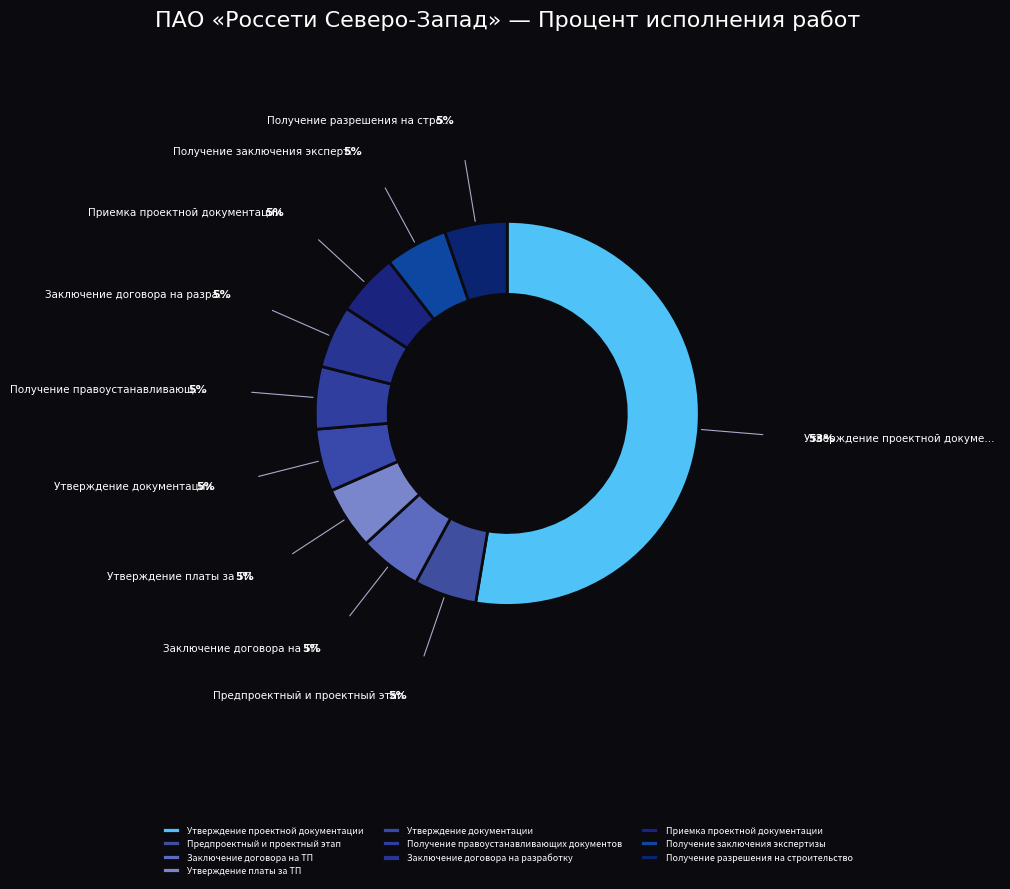

Rank the categories by value from lowest to highest.

Предпроектный и проектный этап, Заключение договора на ТП, Утверждение платы за ТП, Принятие решения уполномоченным органом, Утверждение документации по планировке, Получение правоустанавливающих документов, Заключение договора на разработку проекта, Приемка проектной документации, Получение положительного заключения экспертизы, Получение разрешения на строительство, Утверждение проектной документации